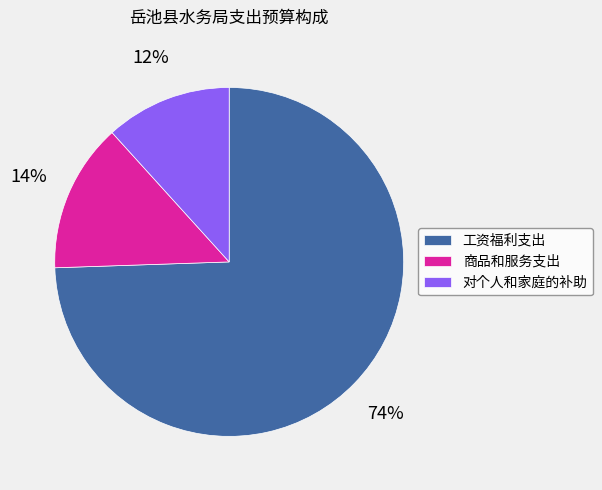

How many slices are in this pie chart?

3